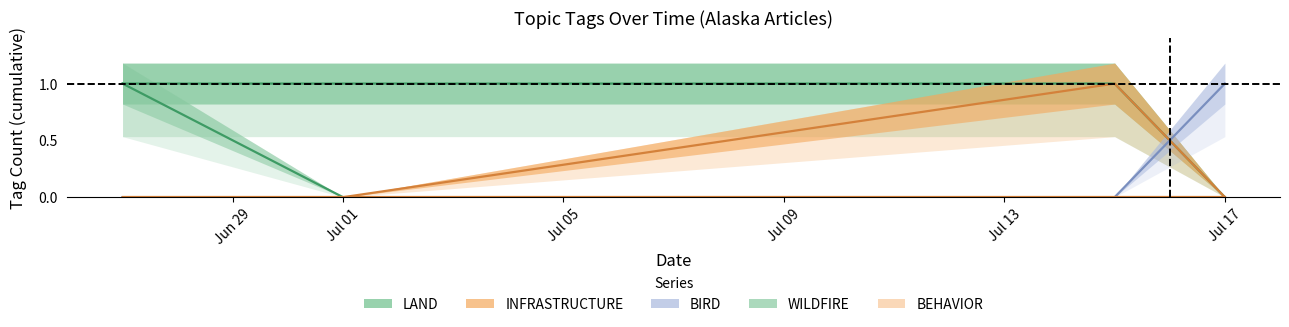

Rank the series by their maximum value, from lowest to highest.

BEHAVIOR, LAND, INFRASTRUCTURE, BIRD, WILDFIRE